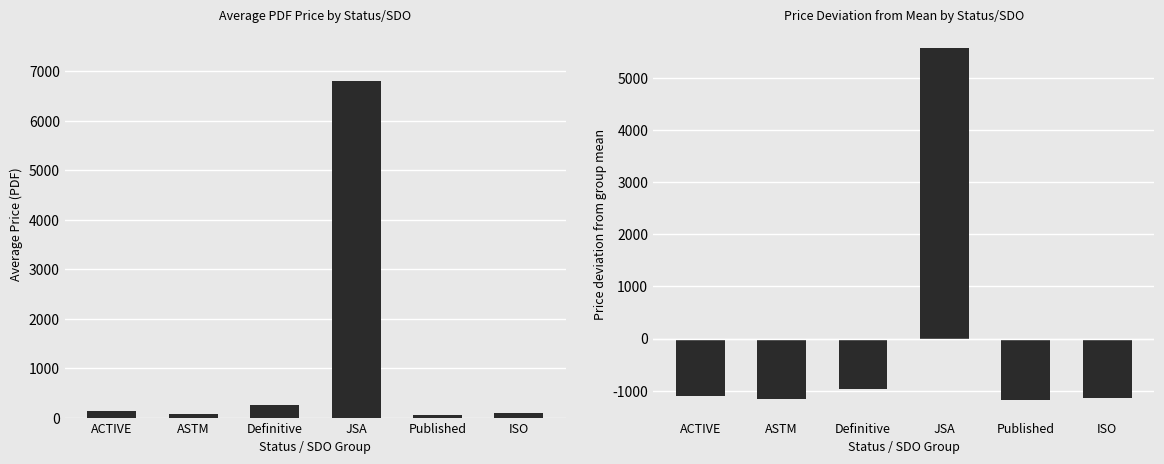

Rank the series at ASTM from lowest to highest value.

Deviation from Mean, Avg Price (PDF)